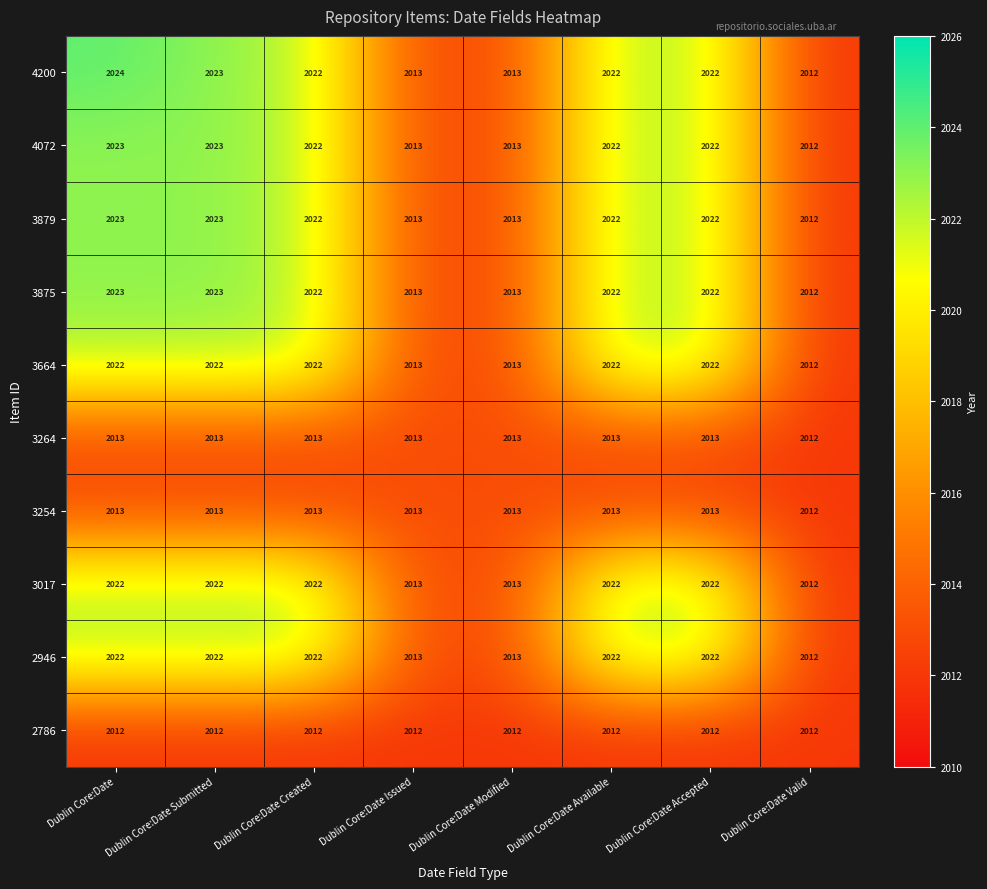

At which category is the sum across all series the highest?

Dublin Core:Date